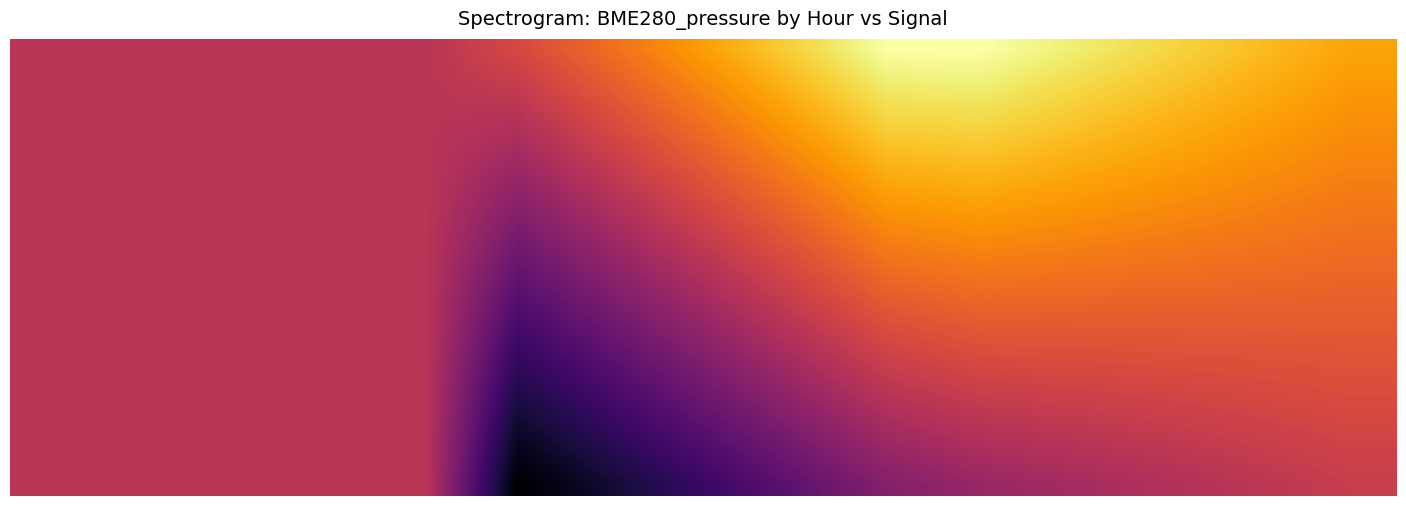

At how many categories does at least one series exceed 100235?

4